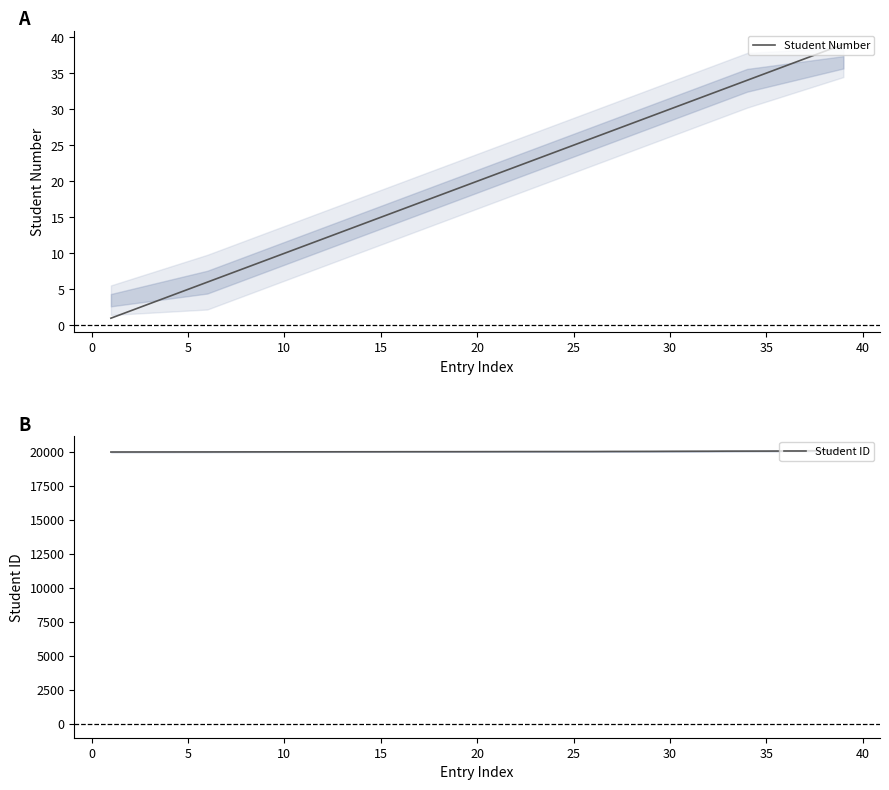

True or false: Student Number has more than 2 interior local peaks.

False